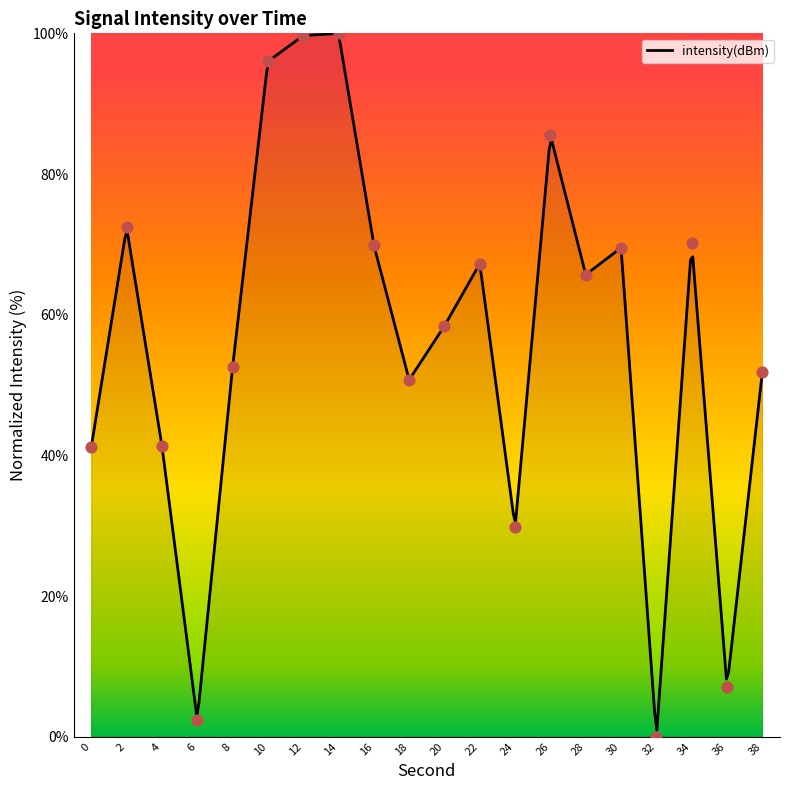

Approximately how many times larger is the value at 34 compared to 4?

1.7